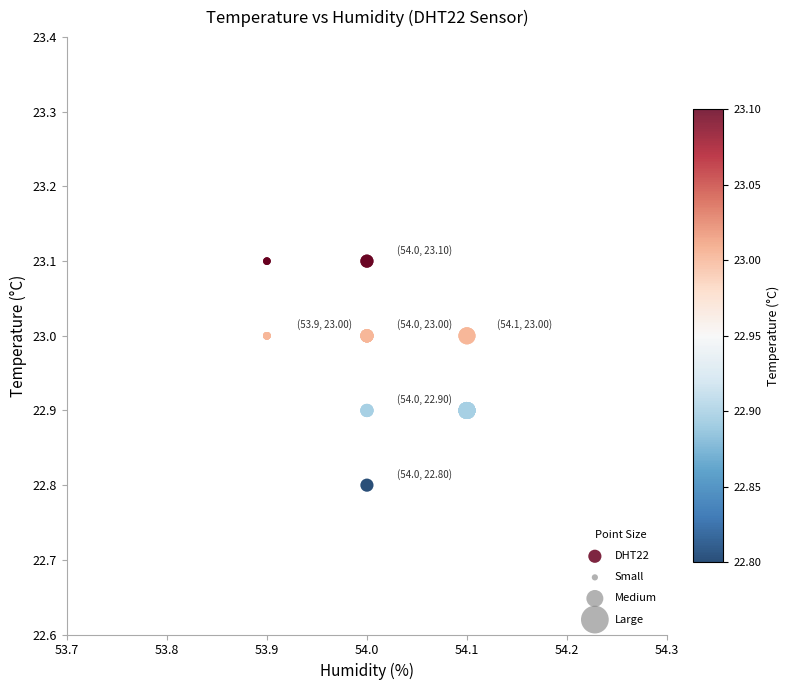

What Y value in the scatter plot is closest to 22?

22.8